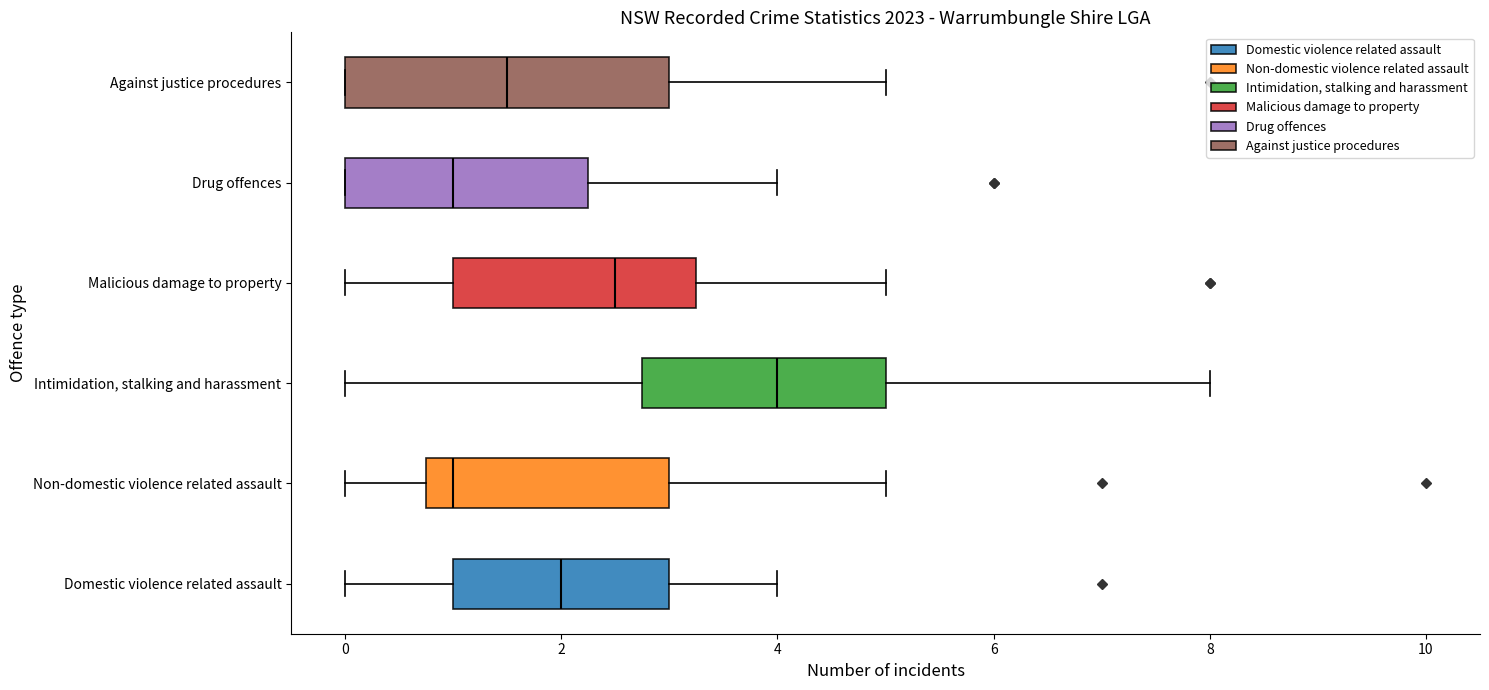

Reading bottom to top, read every box against the x-axis: the position of its median line, the range the box covers, and the ends of its whiskers. The values are not printed on the chart, so give them approximately, as read against the axis.

Domestic violence related assault: median 2.0, box 1.0 to 3.0, whiskers 0.0 to 4.0
Non-domestic violence related assault: median 1.0, box 0.8 to 3.0, whiskers 0.0 to 5.0
Intimidation, stalking and harassment: median 4.0, box 2.8 to 5.0, whiskers 0.0 to 8.0
Malicious damage to property: median 2.6, box 1.0 to 3.2, whiskers 0.0 to 5.0
Drug offences: median 1.0, box 0.0 to 2.2, whiskers 0.0 to 4.0
Against justice procedures: median 1.6, box 0.0 to 3.0, whiskers 0.0 to 5.0